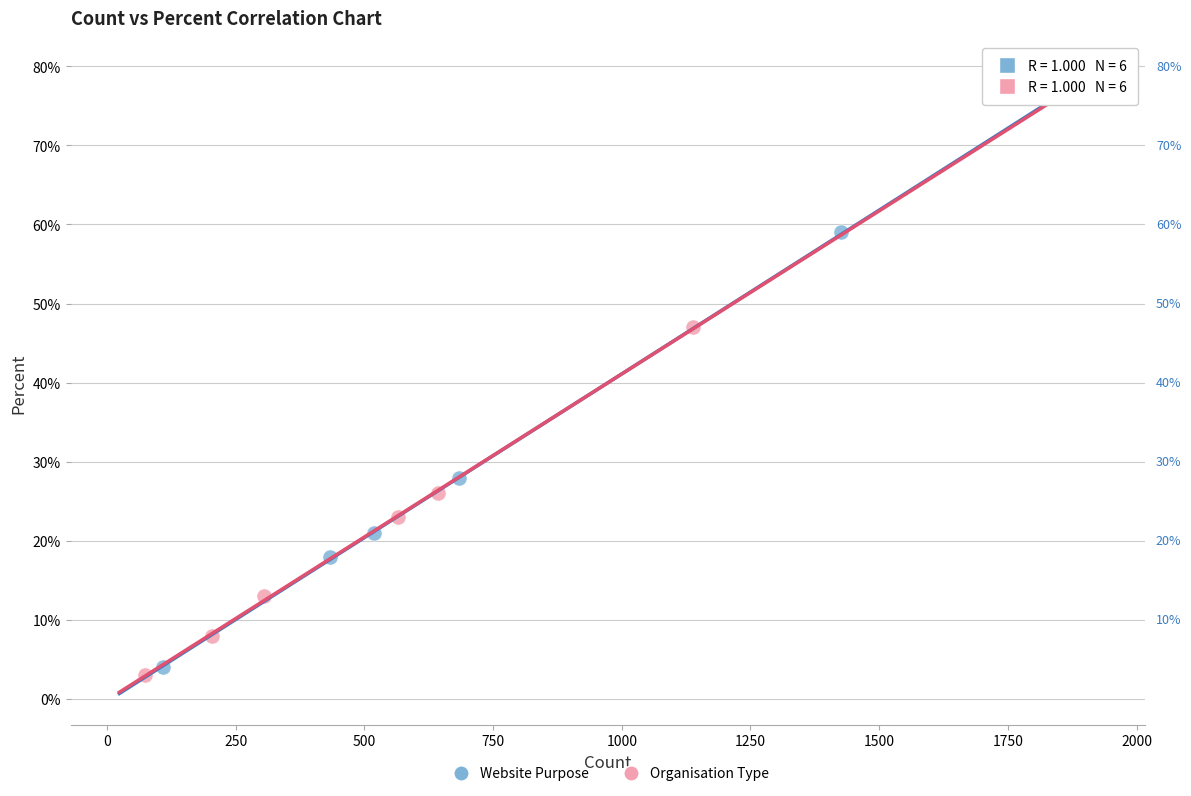

Which series contains the lowest Y value?

Organisation Type